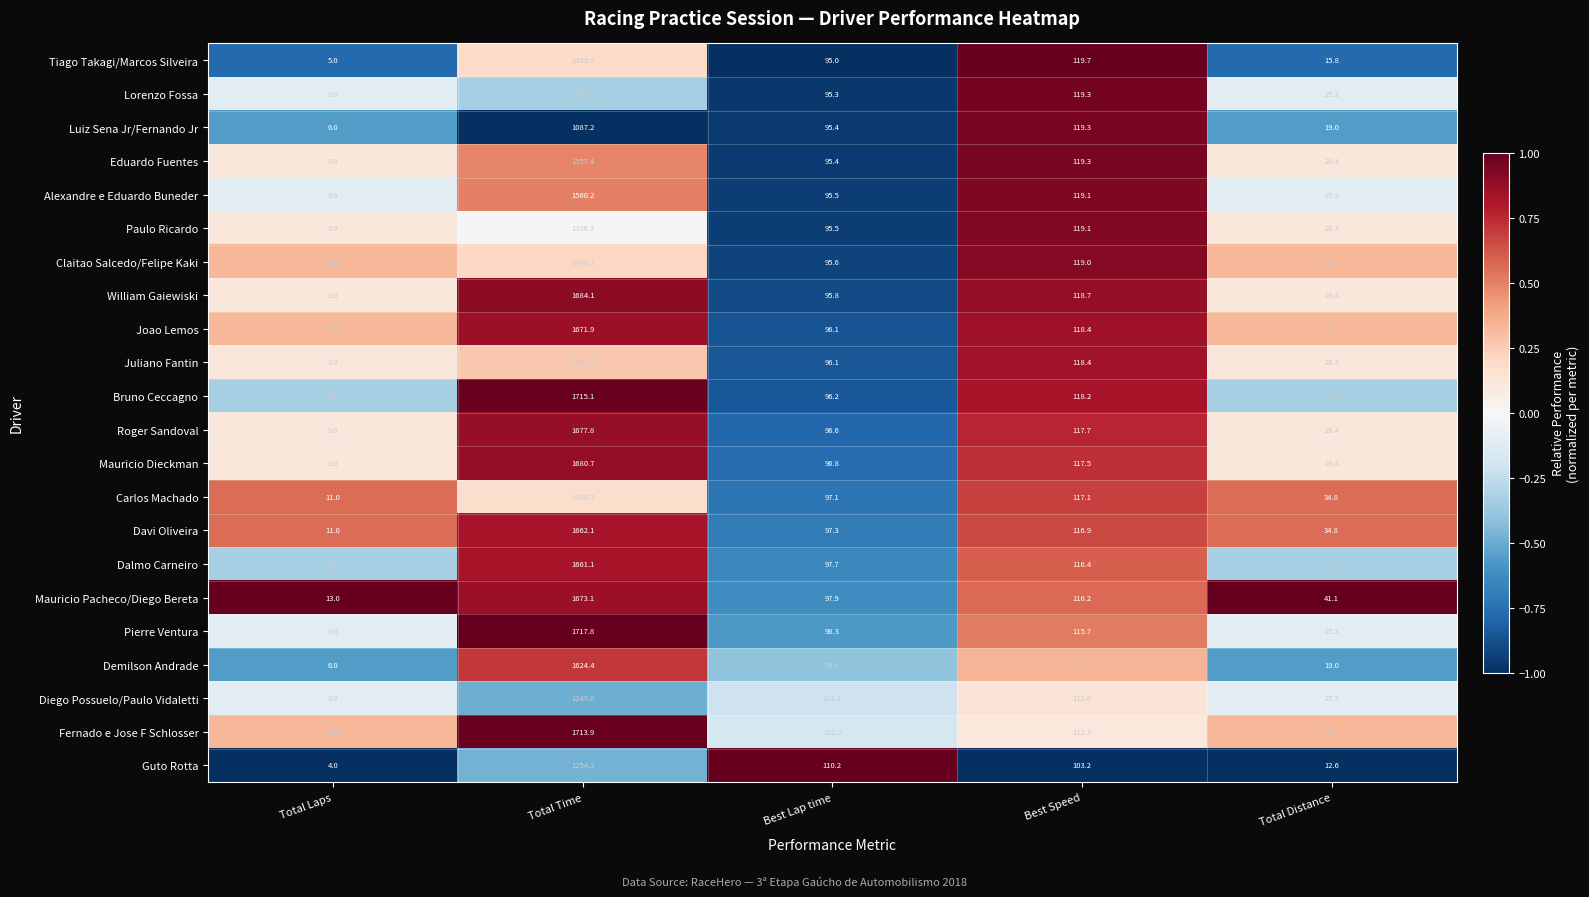

What is the total value across all series at Total Time?

33757.4